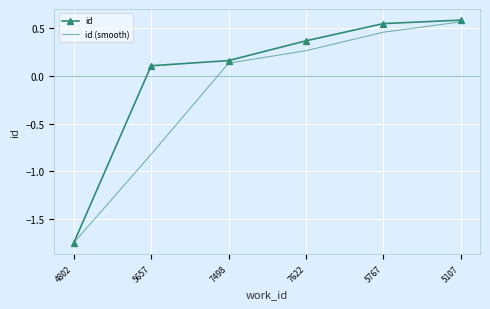

The id series shows 0.1 at 5657. True or false?

True